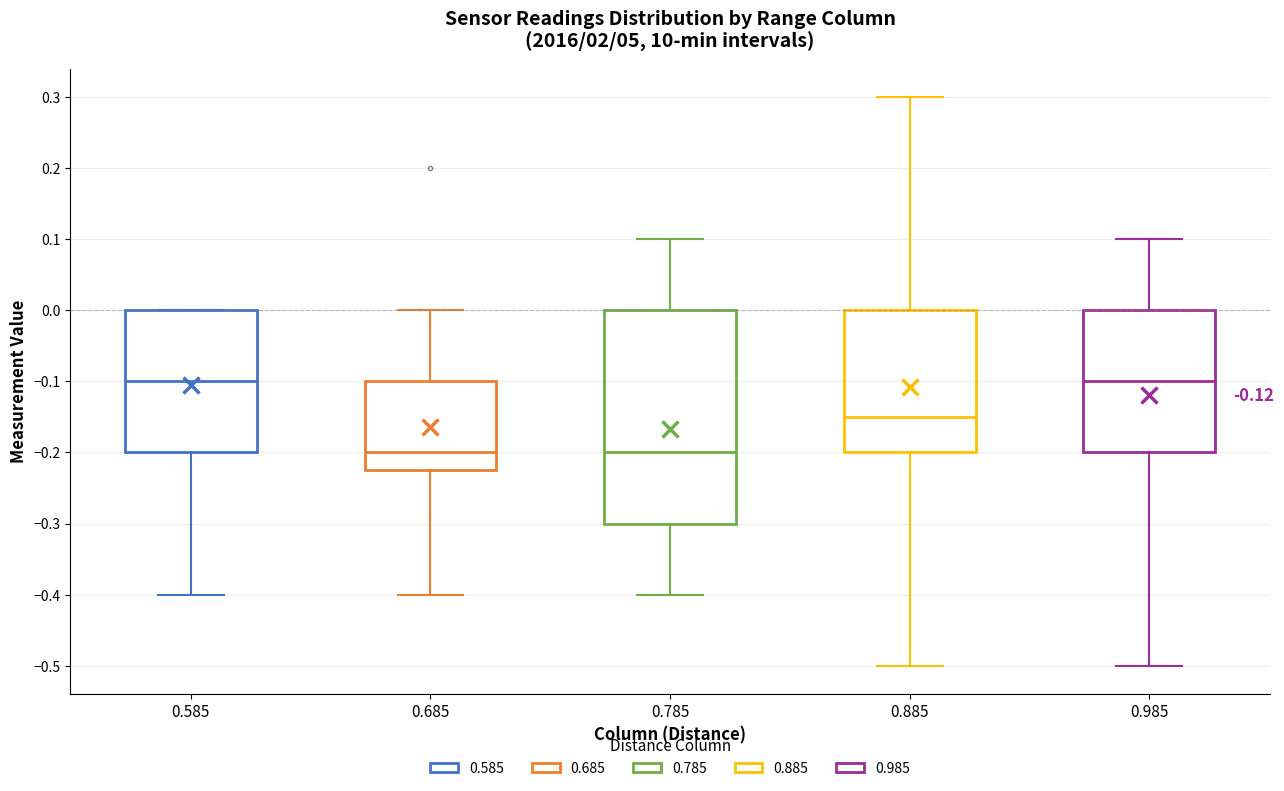

Comparing the boxes themselves (not the whiskers), which one is the tallest?

0.785